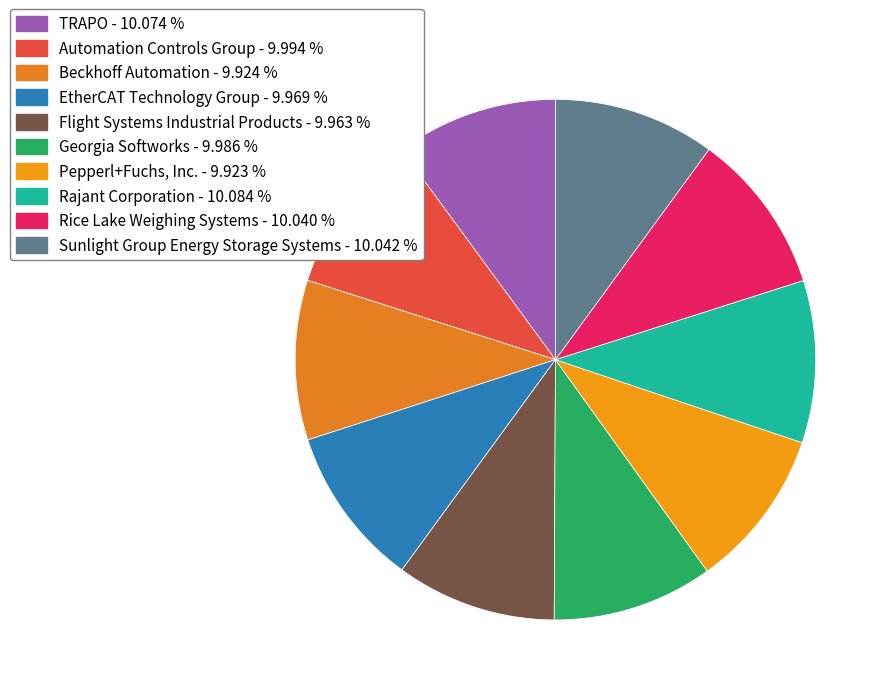

Does Beckhoff Automation account for over 50% of the chart?

No